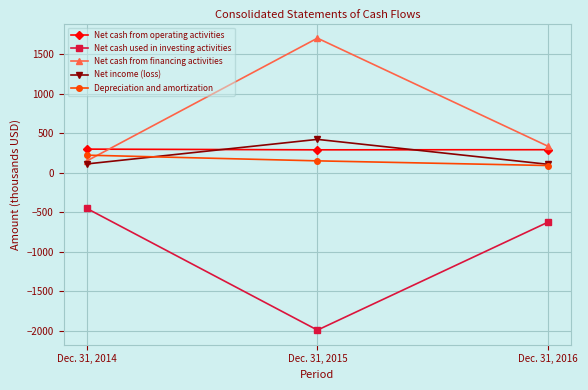

The value of Depreciation and amortization at Dec. 31, 2015 is 150.1. True or false?

True